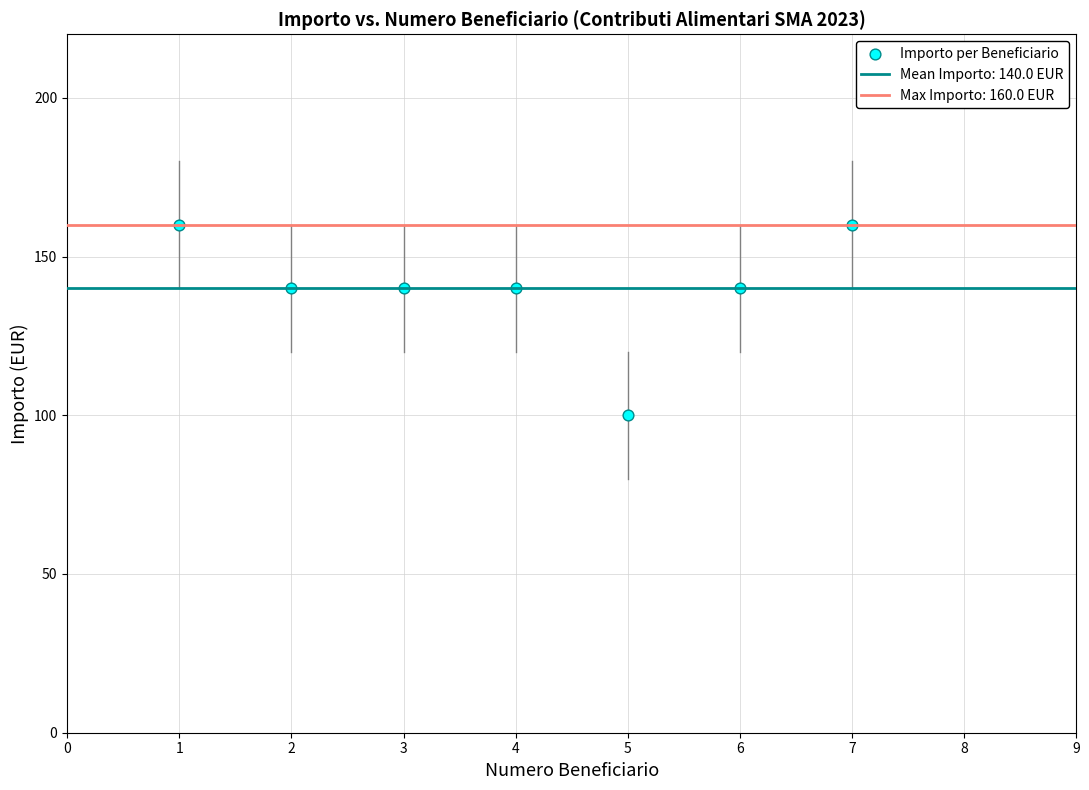

What is the average X value?

4